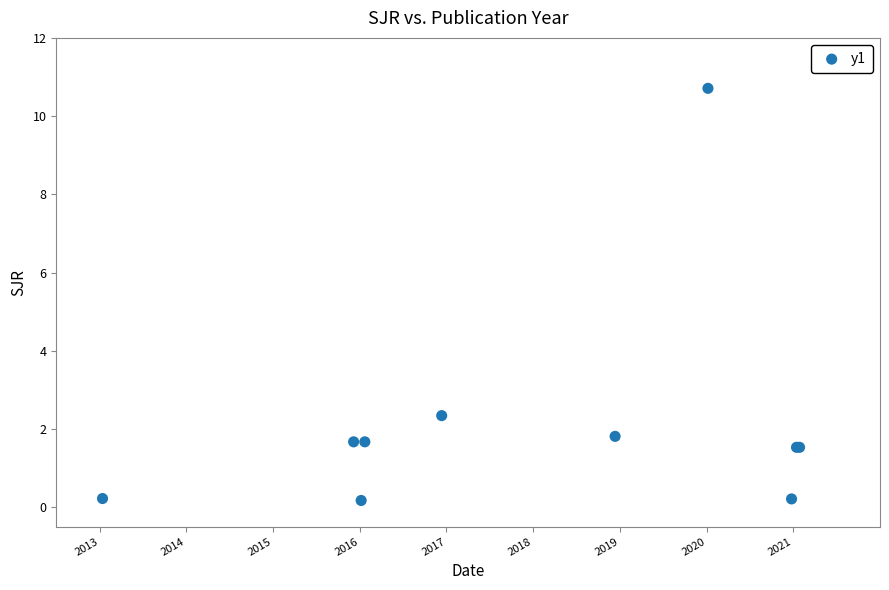

What Y value in the scatter plot is closest to 5?

2.3